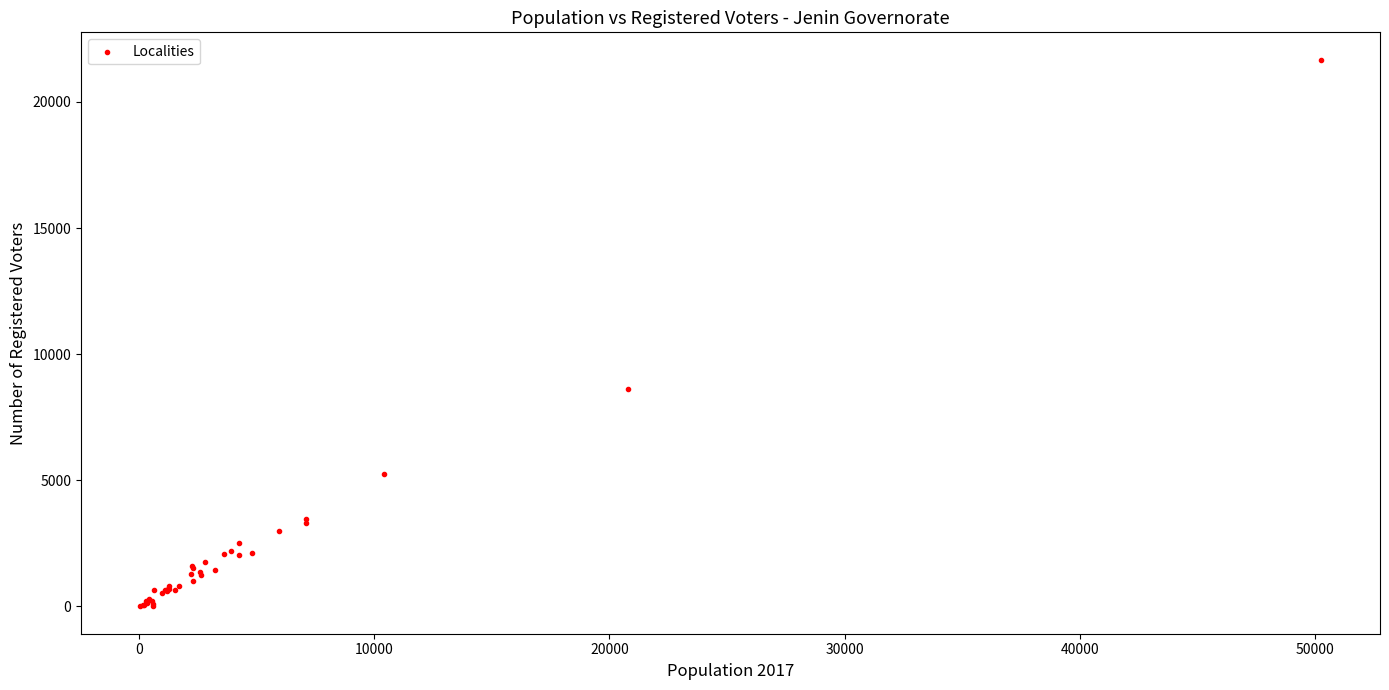

What Y value in the scatter plot is closest to 10837?

8625